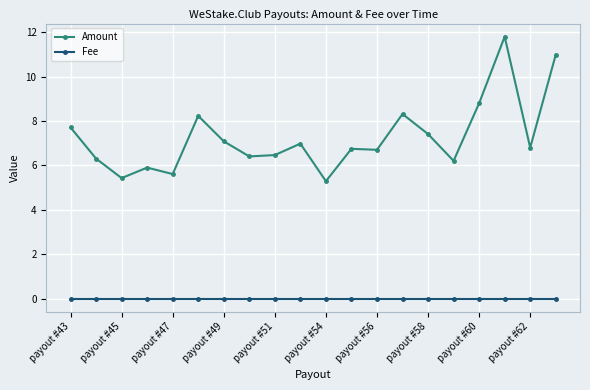

How many data points in Amount are above 6?

16